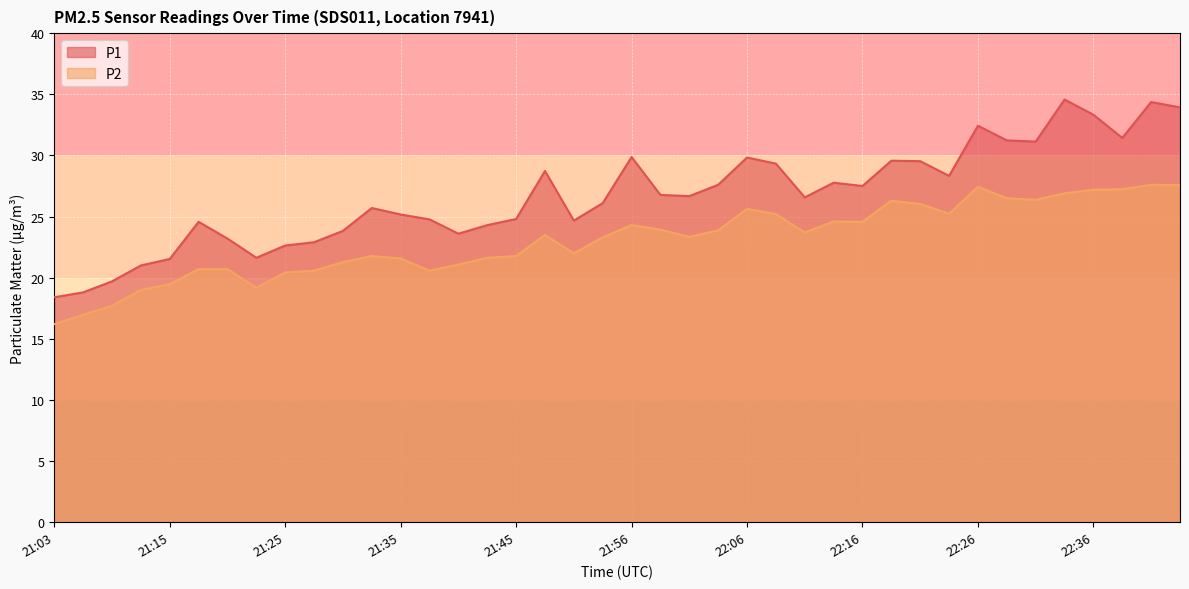

What is the maximum value for P2?

27.6